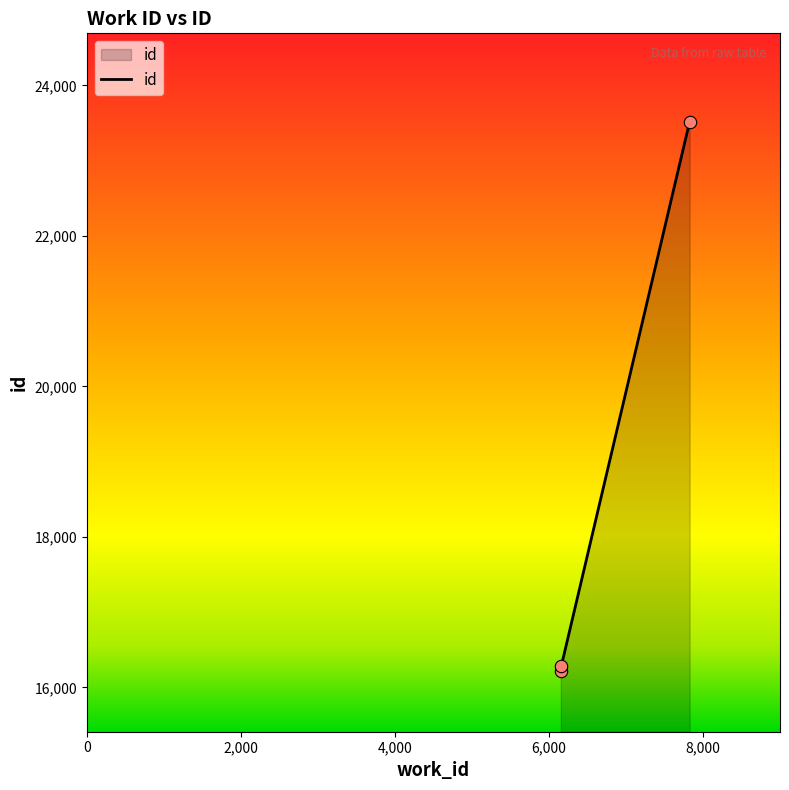

What is the minimum value shown in the chart?

16223